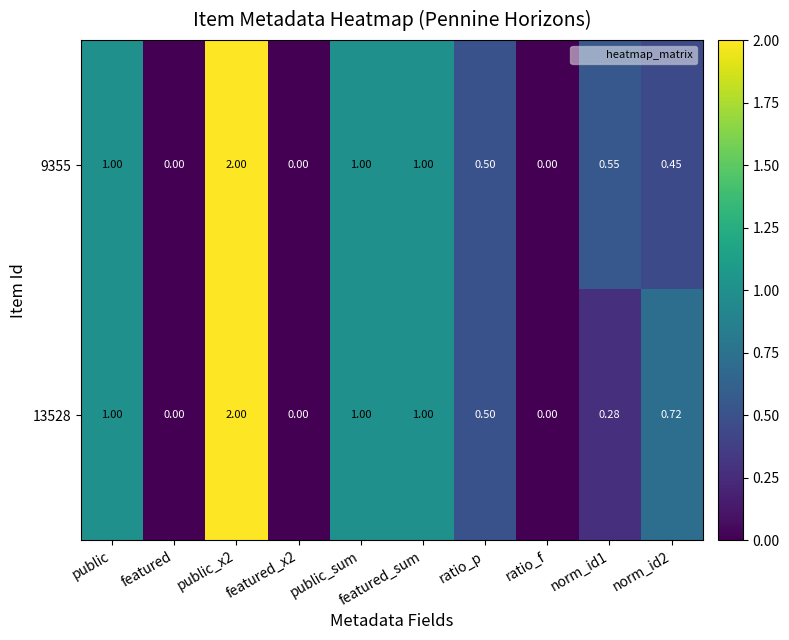

Is the value of 13528 at norm_id1 greater than the value of 9355 at public_x2?

No